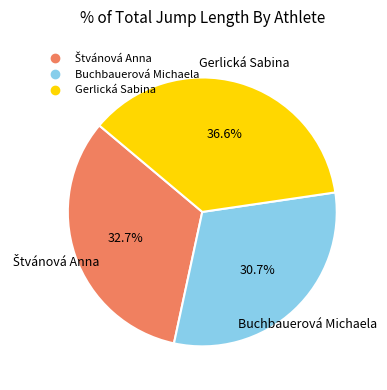

Approximately how many times larger is the value at Gerlická Sabina compared to Buchbauerová Michaela?

1.2